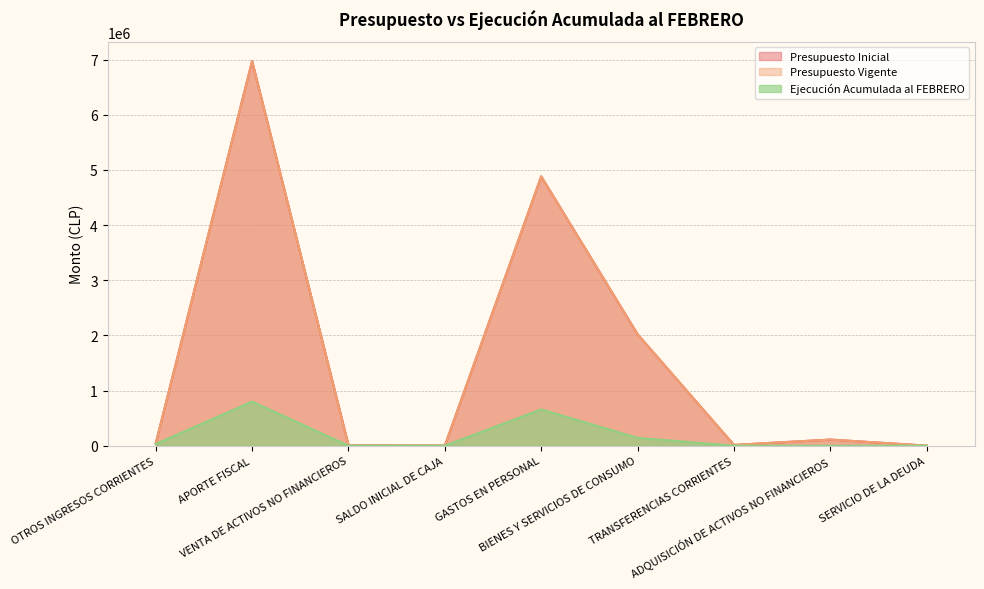

At how many categories does at least one series exceed 3585263?

2